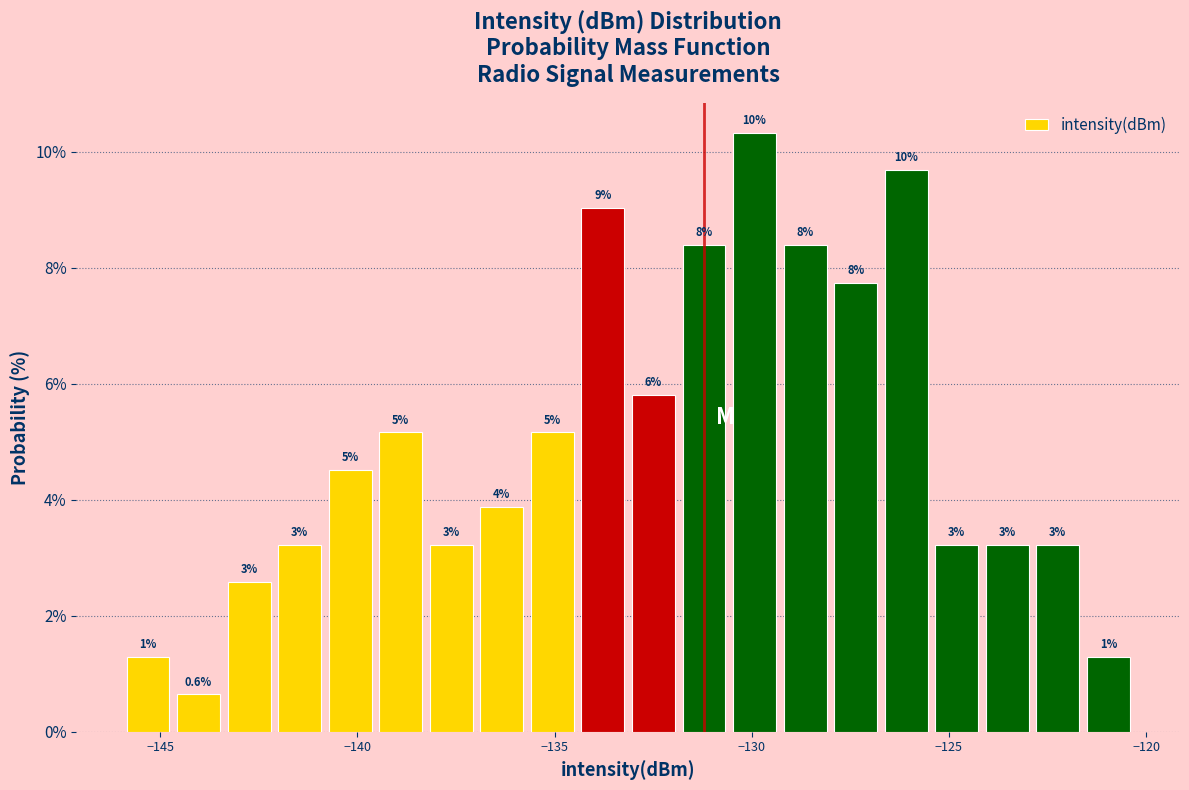

Read against the x-axis, roughly where is the centre of the tallest bar?

-130.0